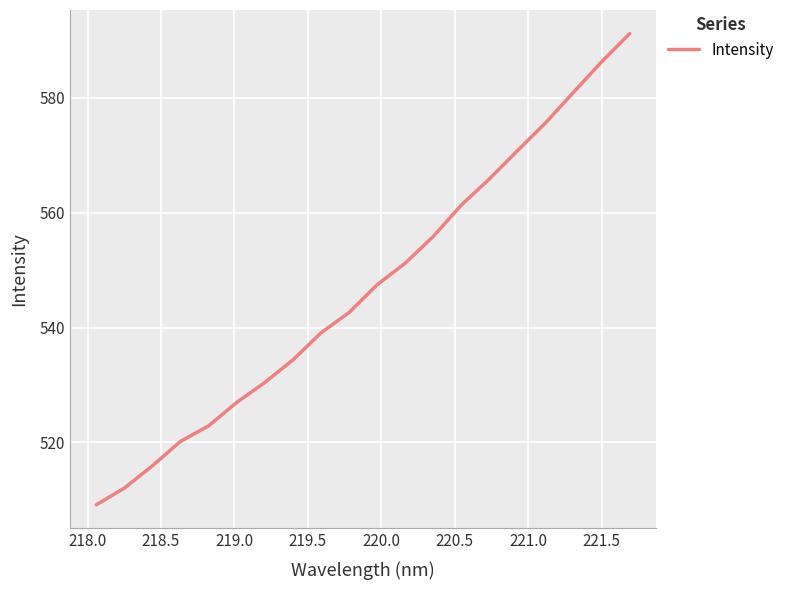

What is the smallest value displayed?

509.2